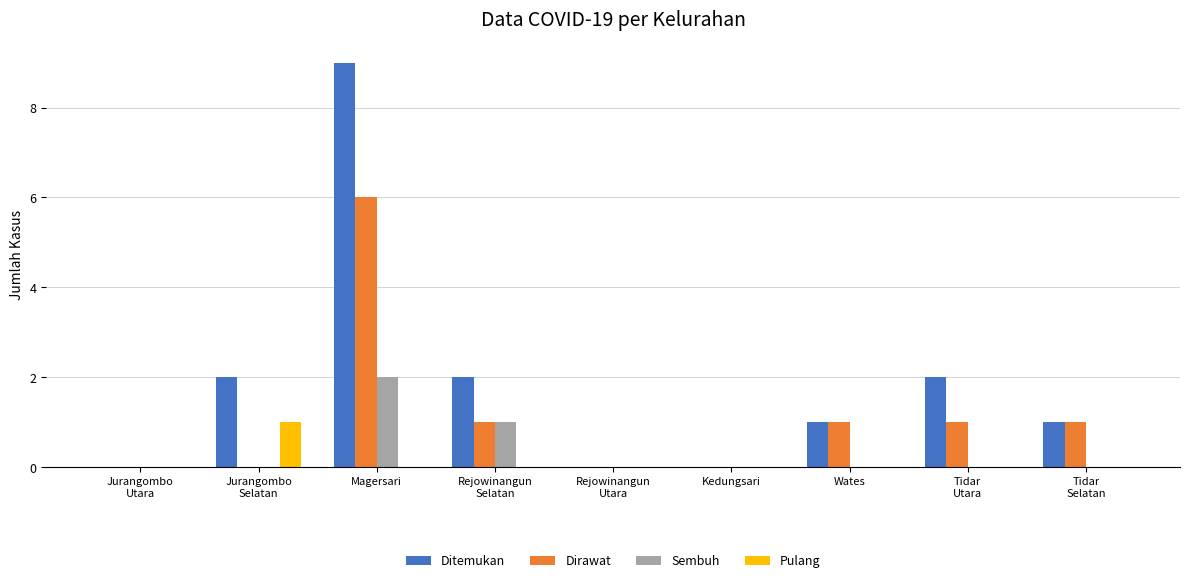

What is the greatest value displayed?

9